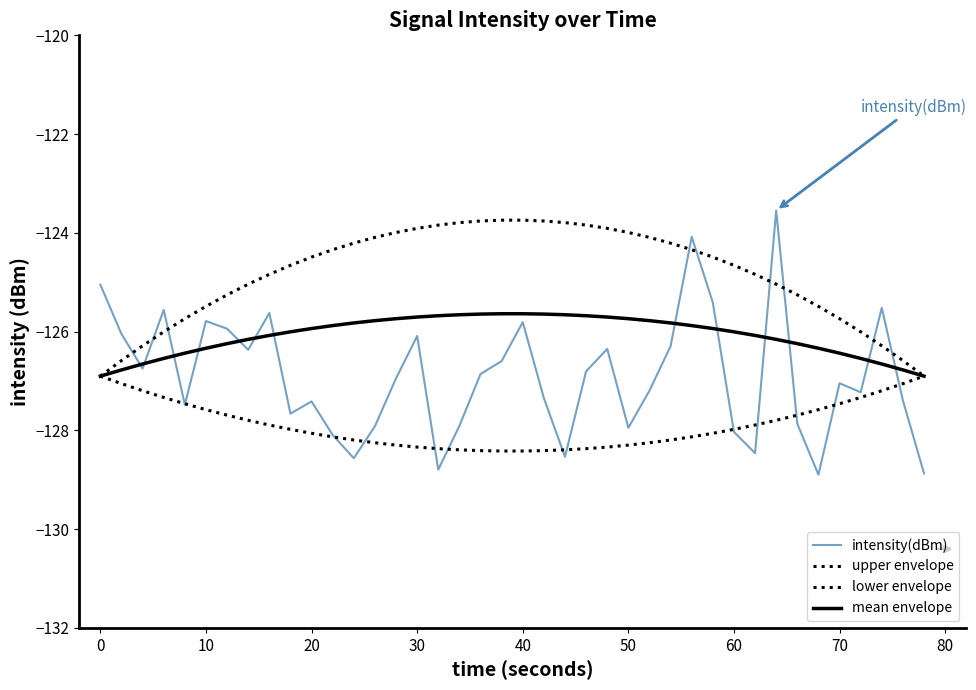

Which series ends up on top after the final intersection of intensity(dBm) and mean envelope?

mean envelope